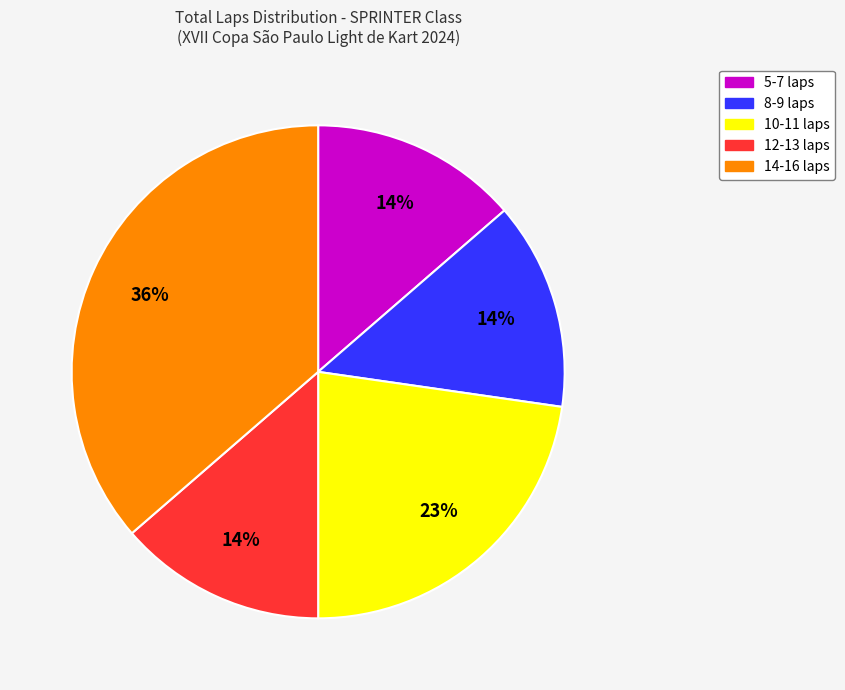

To the nearest percent, what is the difference between the 5-7 laps and 10-11 laps slice percentages?

9%